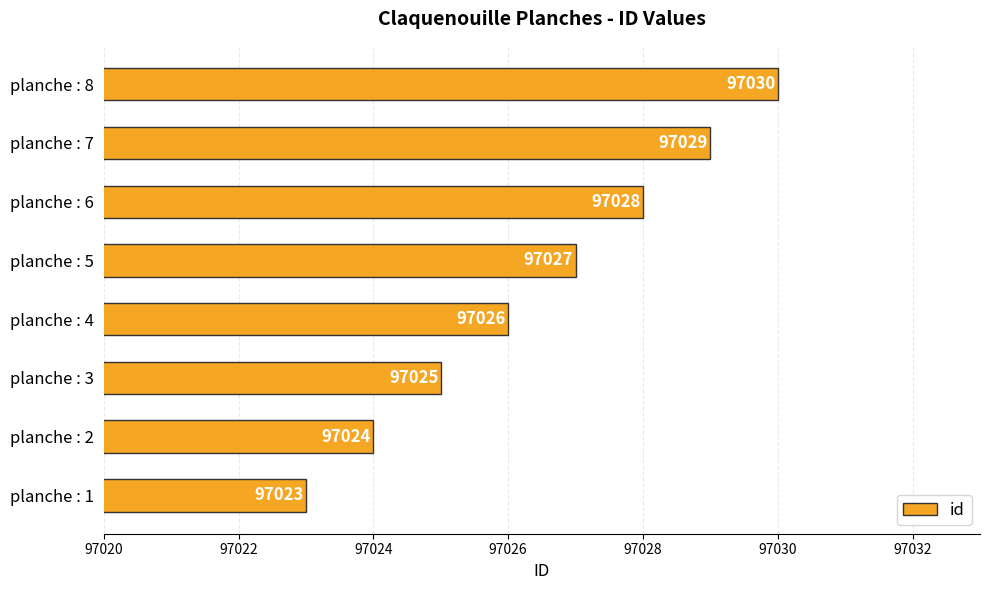

List the labels in order of value, largest first.

planche : 8, planche : 7, planche : 6, planche : 5, planche : 4, planche : 3, planche : 2, planche : 1